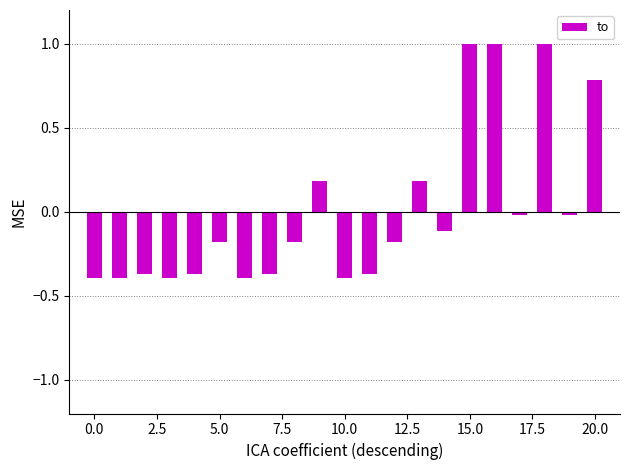

What is the difference between the second highest and second lowest values?

1.4